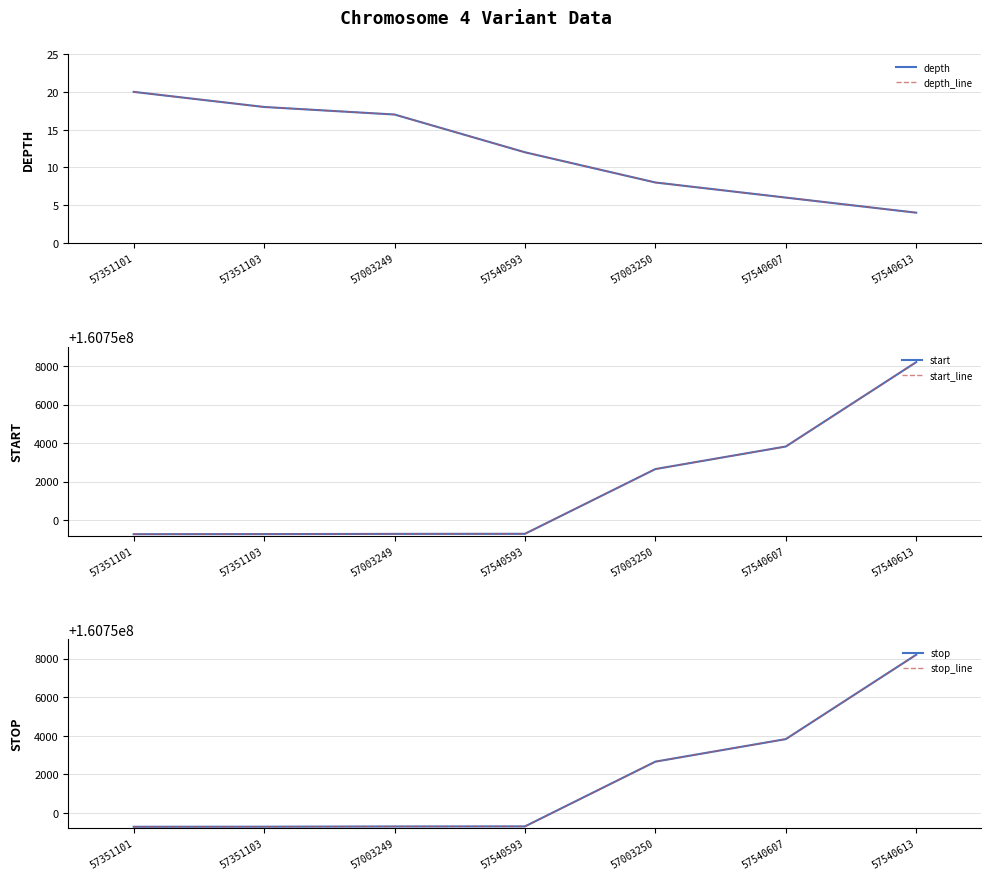

What is the label of the 4th point from the left?

57540593